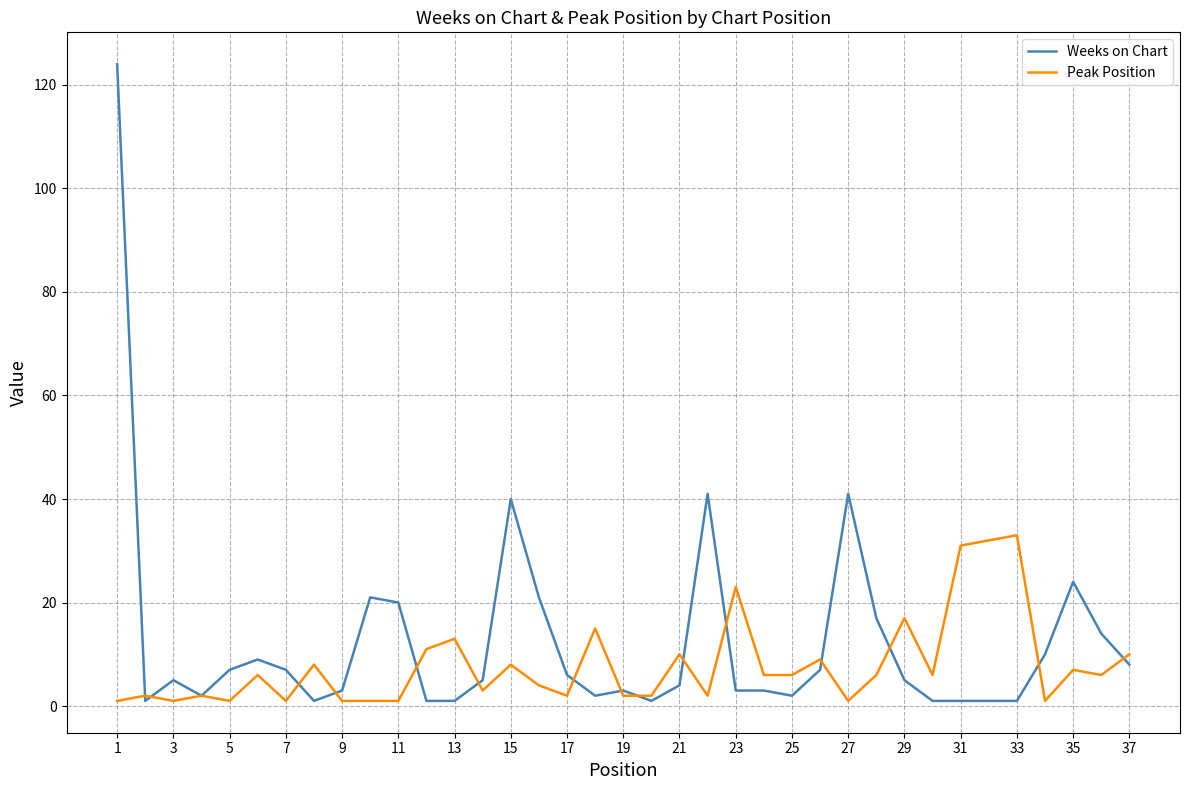

At how many categories does at least one series exceed 35?

4